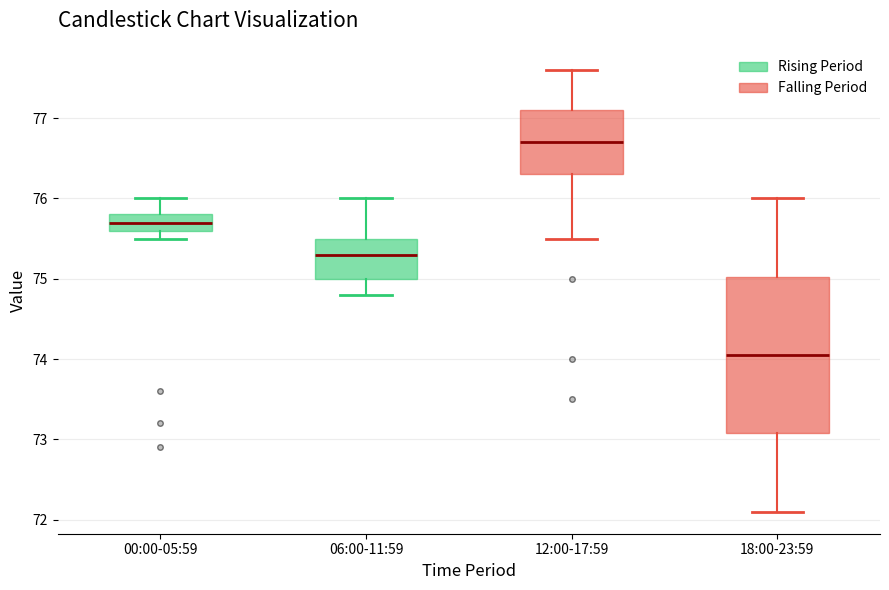

Reading left to right, read every box against the y-axis: the position of its median line, the range the box covers, and the ends of its whiskers. The values are not printed on the chart, so give them approximately, as read against the axis.

00:00-05:59: median 75.7, box 75.6 to 75.8, whiskers 75.5 to 76.0
06:00-11:59: median 75.3, box 75.0 to 75.5, whiskers 74.8 to 76.0
12:00-17:59: median 76.7, box 76.3 to 77.1, whiskers 75.5 to 77.6
18:00-23:59: median 74.1, box 73.1 to 75.0, whiskers 72.1 to 76.0